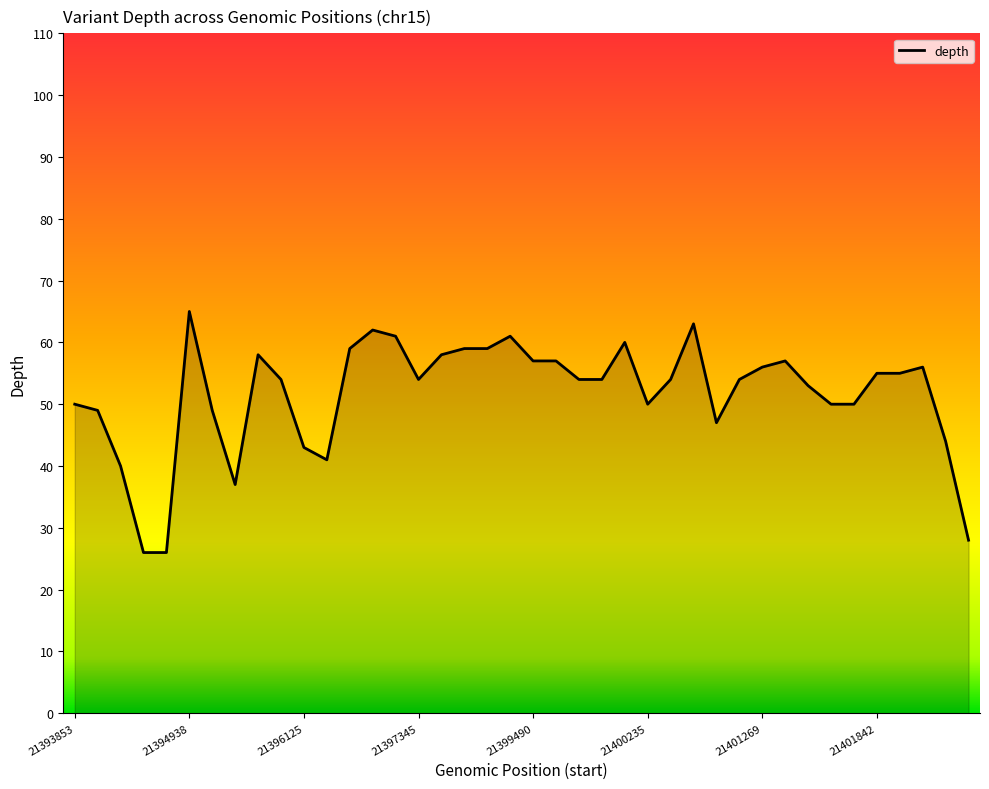

Reading left to right, list all the values displayed in this chart.

50	49	40	26	26	65	49	37	58	54	43	41	59	62	61	54	58	59	59	61	57	57	54	54	60	50	54	63	47	54	56	57	53	50	50	55	55	56	44	28